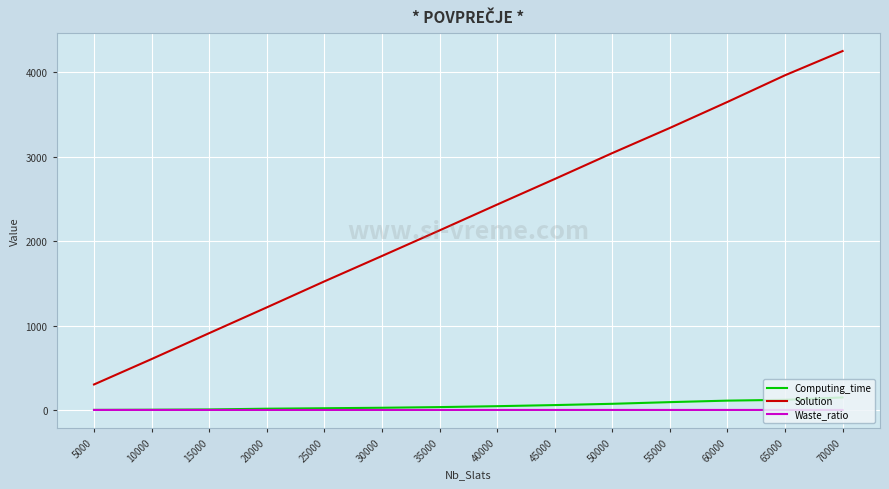

Which series has the largest range (max minus min)?

Solution